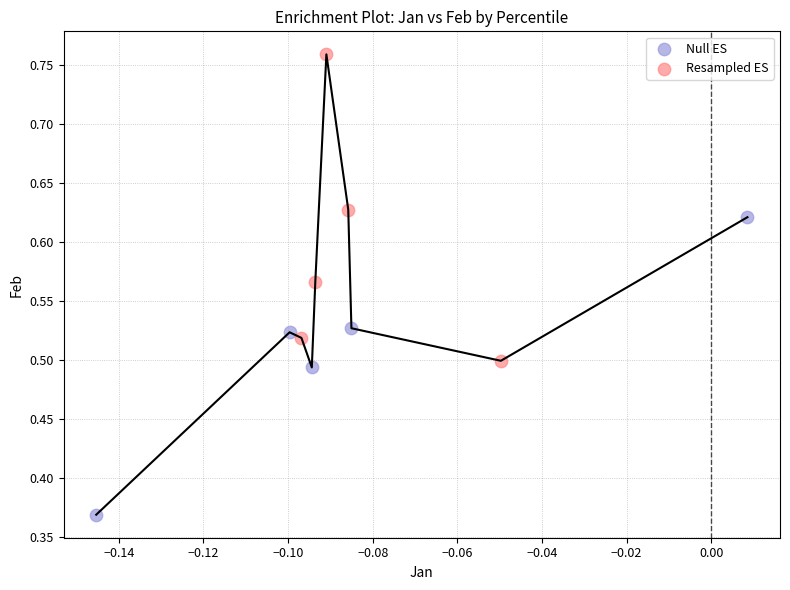

Which series reaches the maximum Y coordinate?

Resampled ES